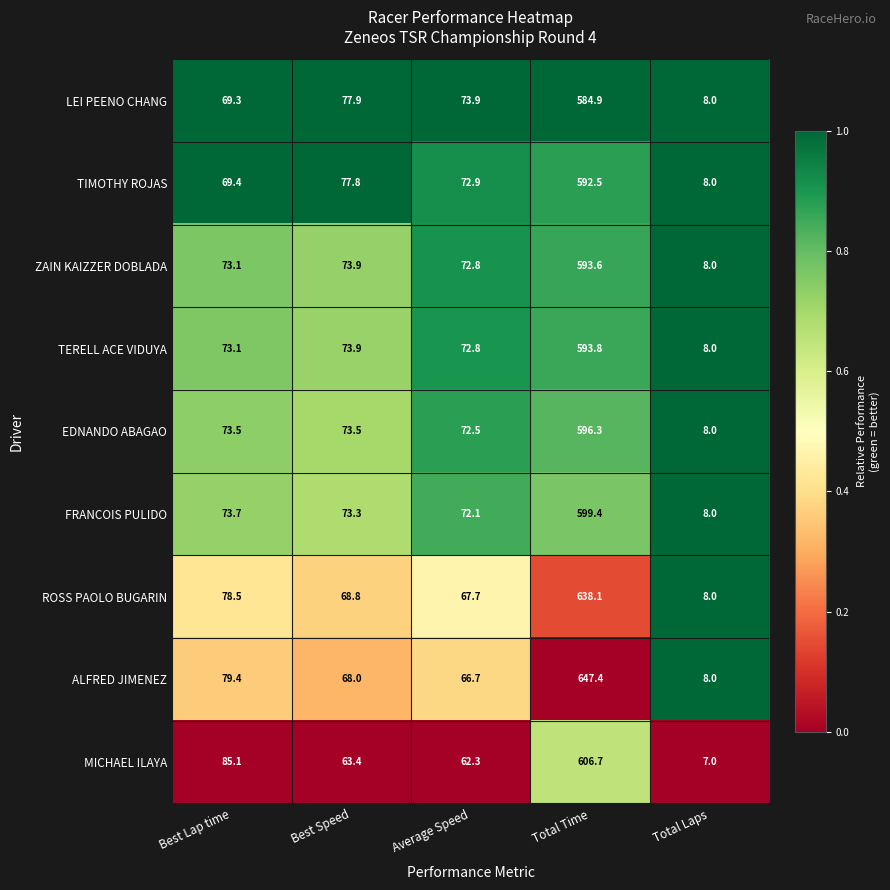

How many distinct data groups are displayed?

9